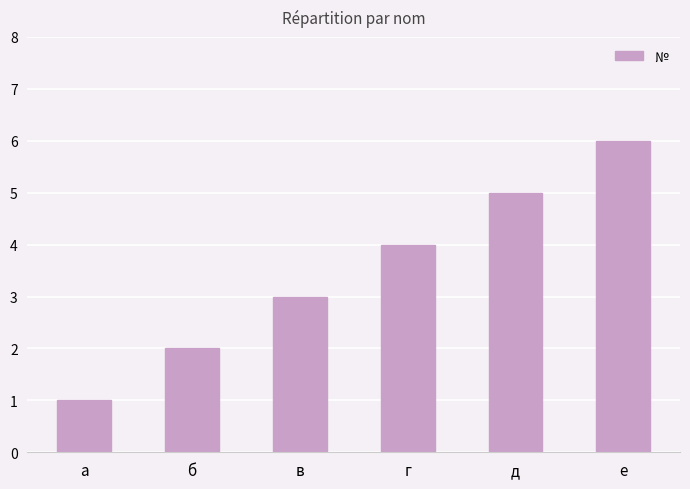

Between е and в, which is larger?

е